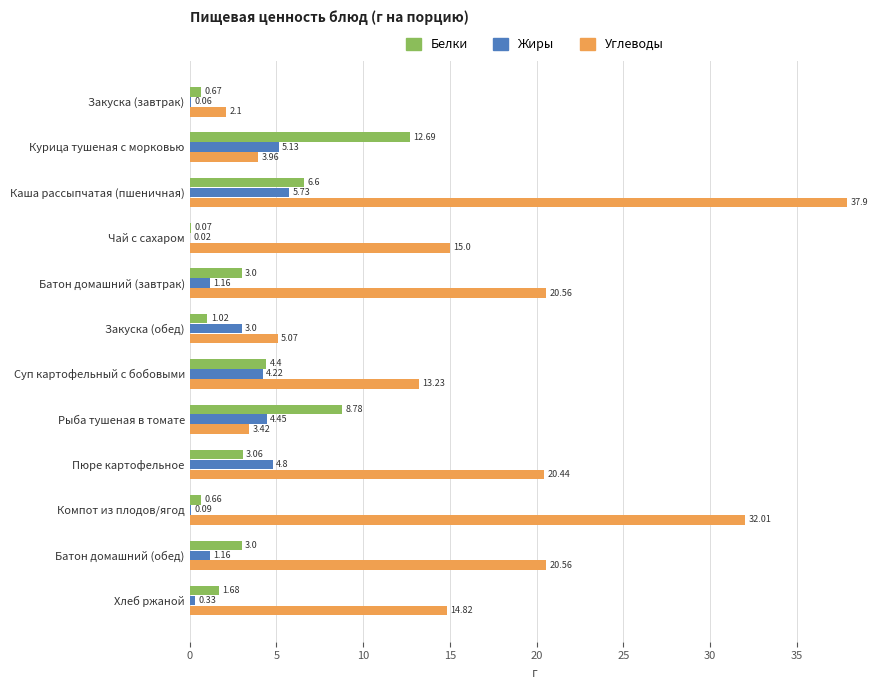

What is the sum of all Белки values?

45.6